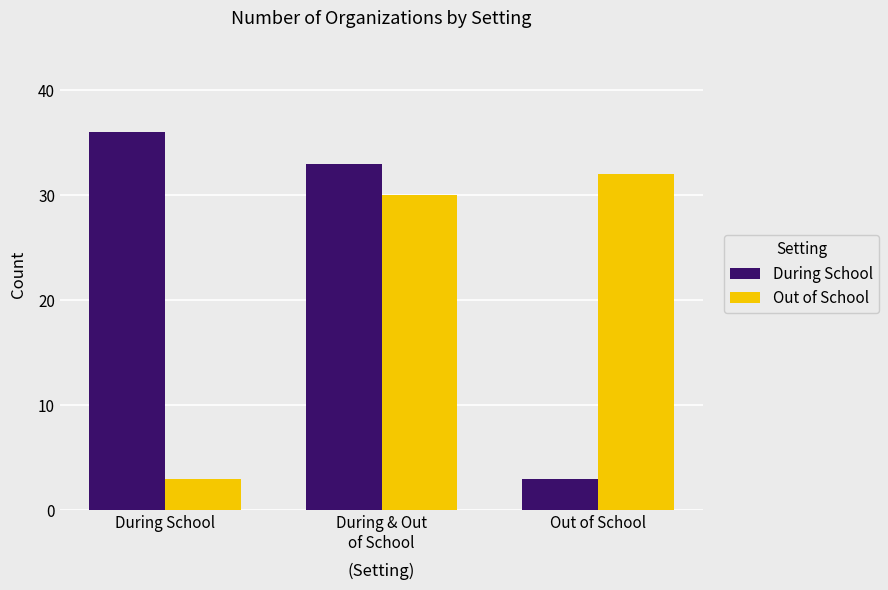

What is the highest value of the Out of School series?

32